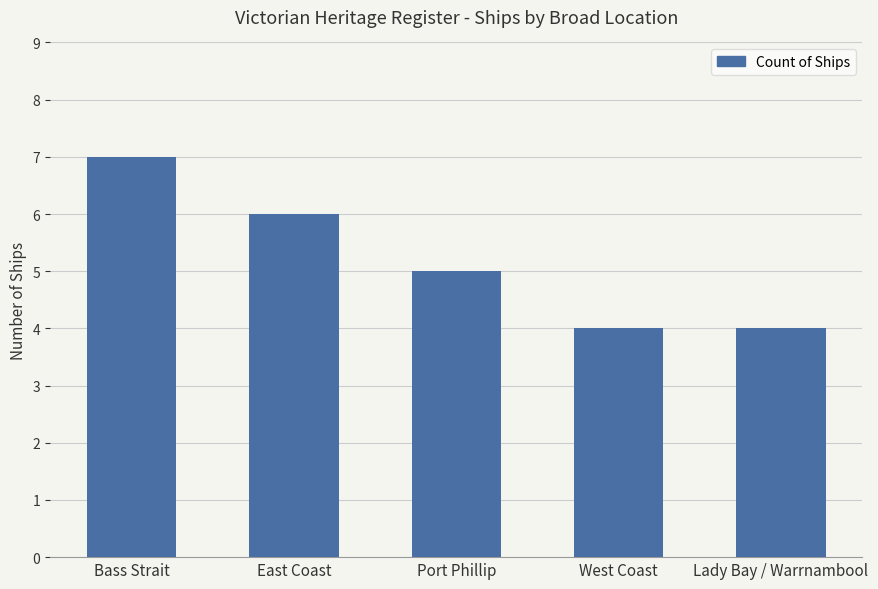

What is the approximate value at East Coast?

6